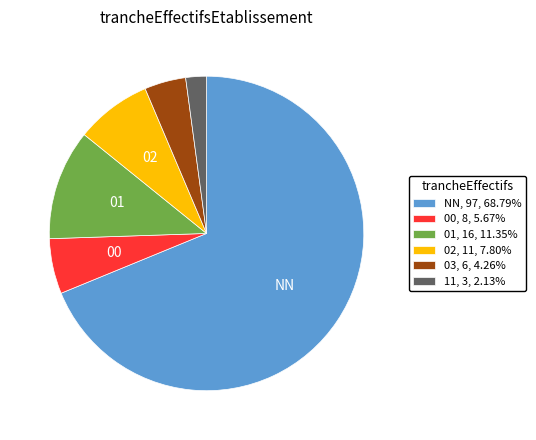

The NN slice represents 55% of the pie. True or false?

False